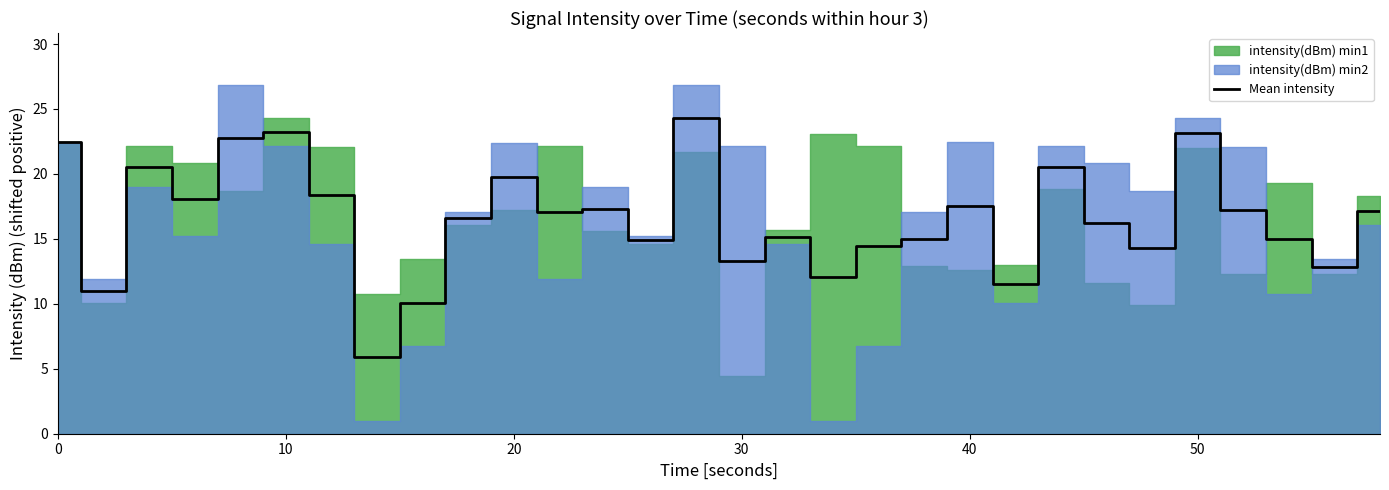

What is the highest value of the Mean intensity series?

24.3